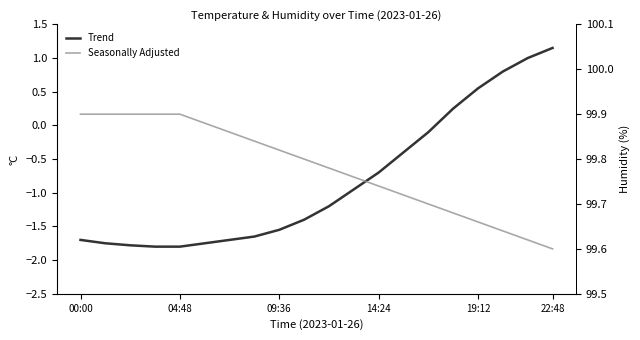

How many lines are shown in the chart?

2